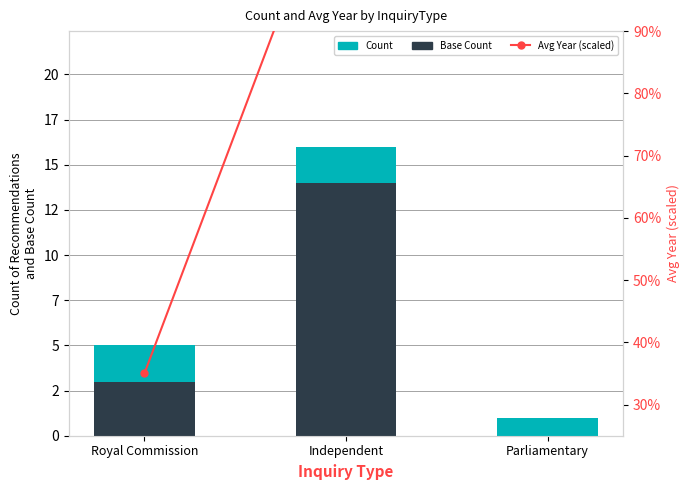

At how many categories does at least one series exceed 51?

2